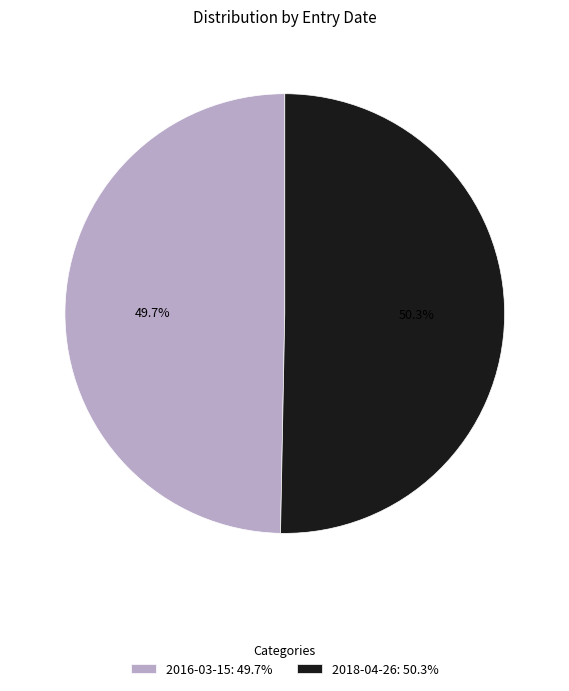

What is the ratio of the value at 2016-03-15: 49.7% to the value at 2018-04-26: 50.3%?

1.0